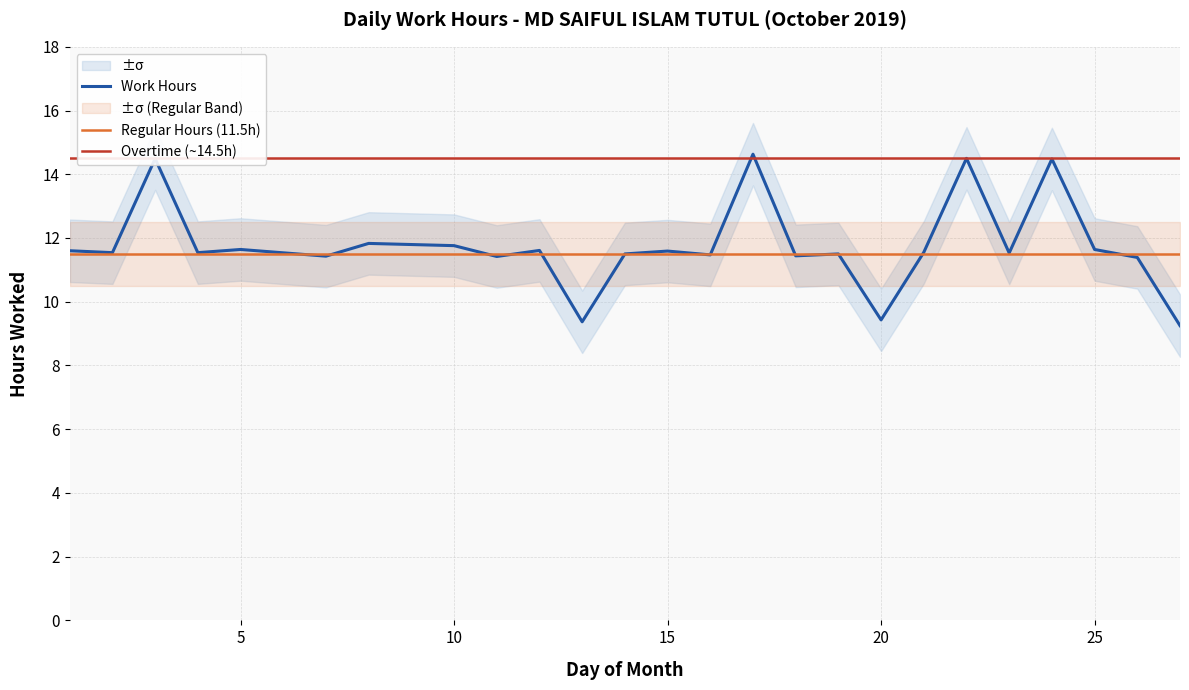

Between 27 and 4, which is larger?

4